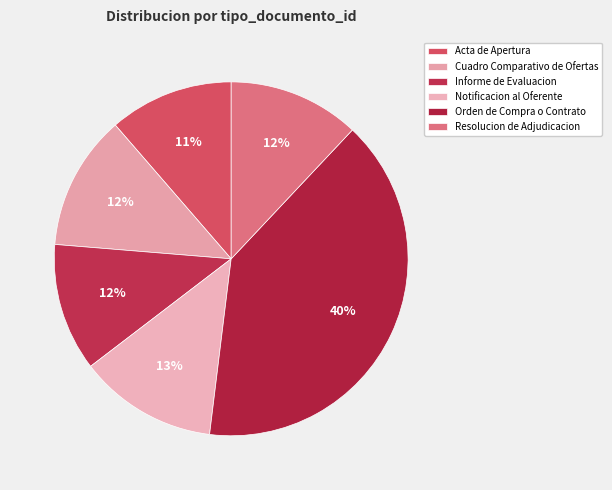

How many segments does this pie chart have?

6